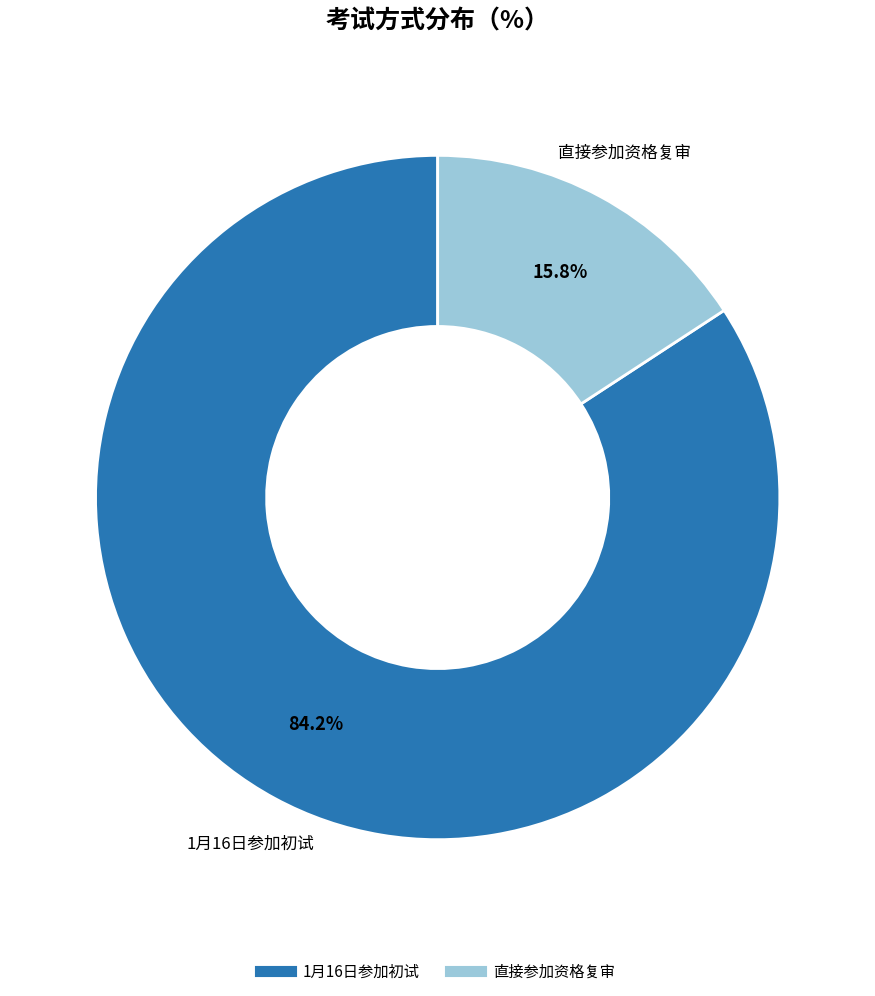

What percentage do 1月16日参加初试 and 直接参加资格复审 together represent?

100.0%